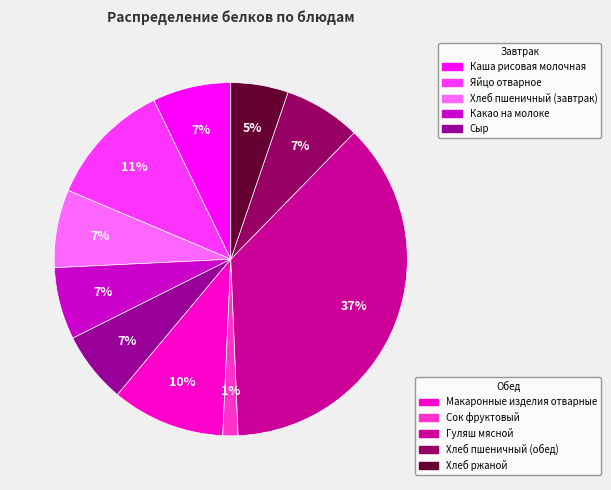

Does any single category account for the majority?

No